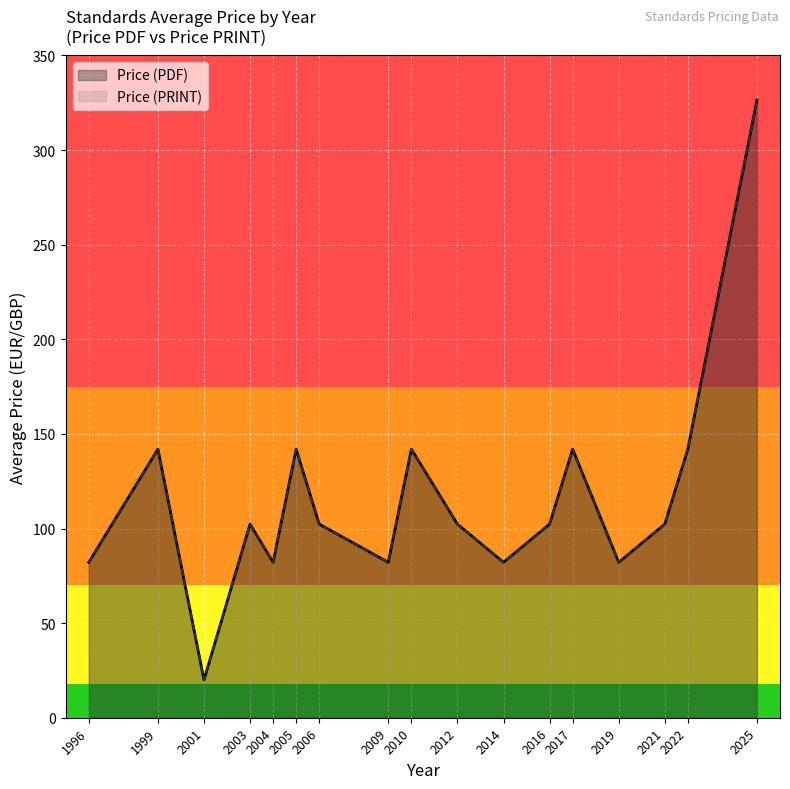

At how many categories does at least one series exceed 192?

1